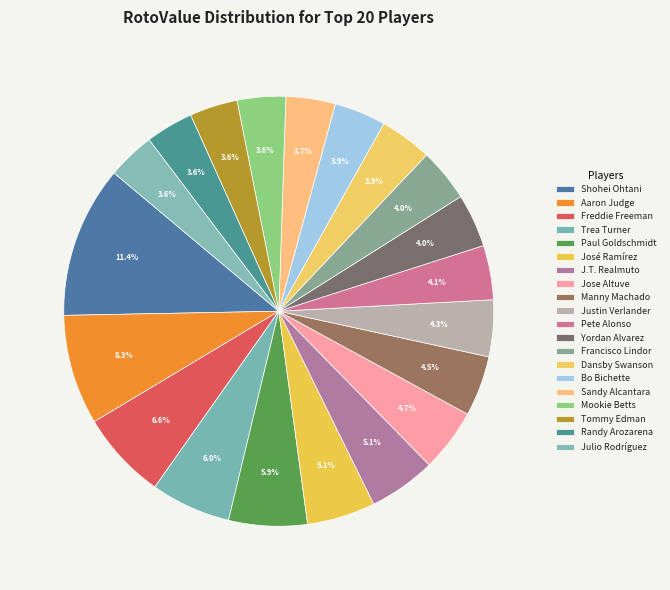

What is the total percentage of Sandy Alcantara and Freddie Freeman?

10.4%